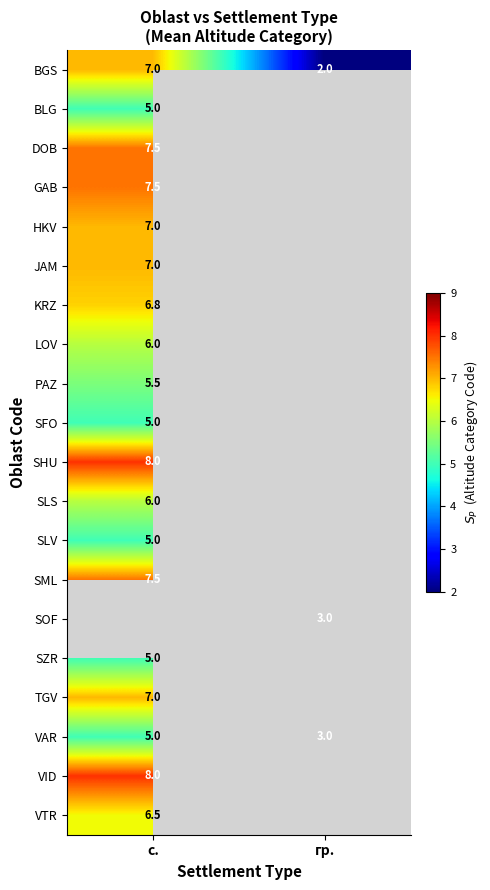

Is it true that HKV equals 7.0 at с.?

True